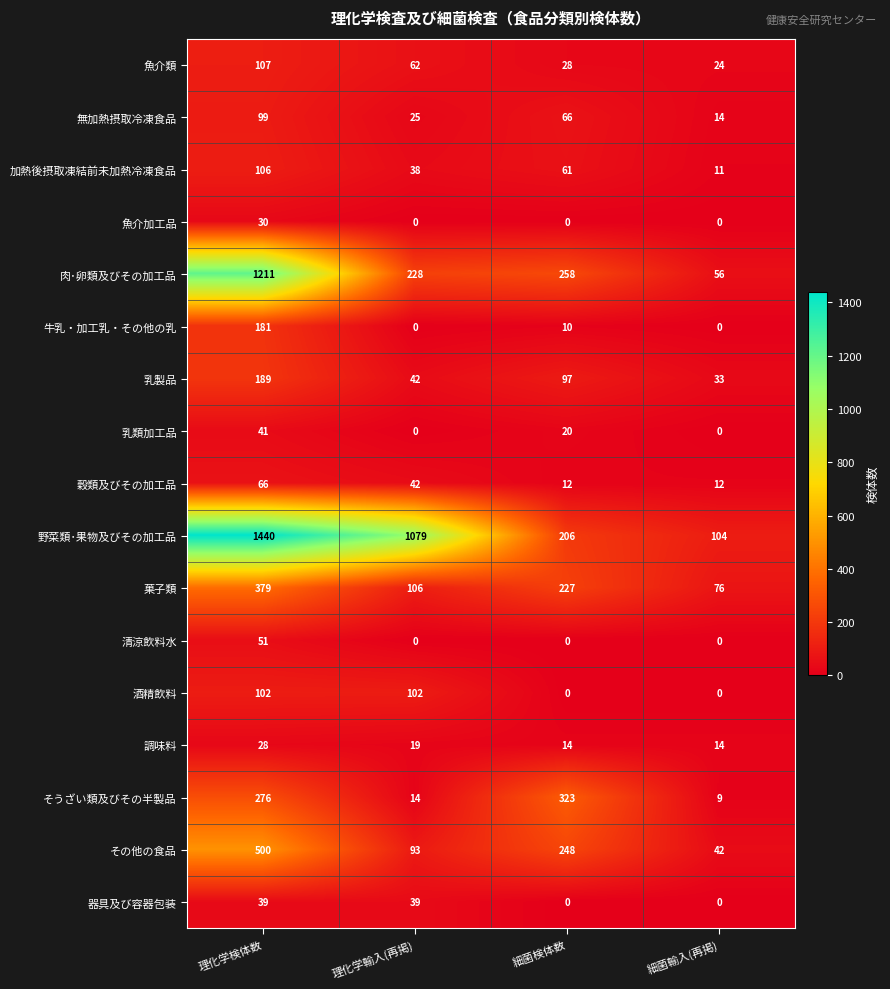

What is the average value of the 加熱後摂取凍結前未加熱冷凍食品 series?

54